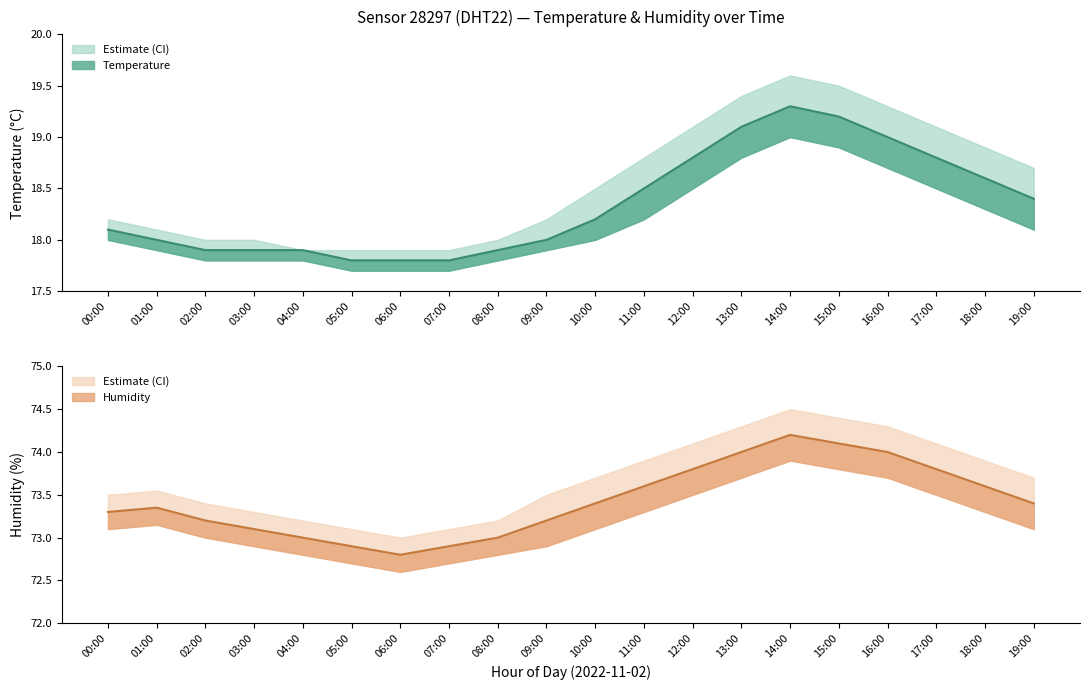

True or false: temperature_upper and humidity cross at least once.

False